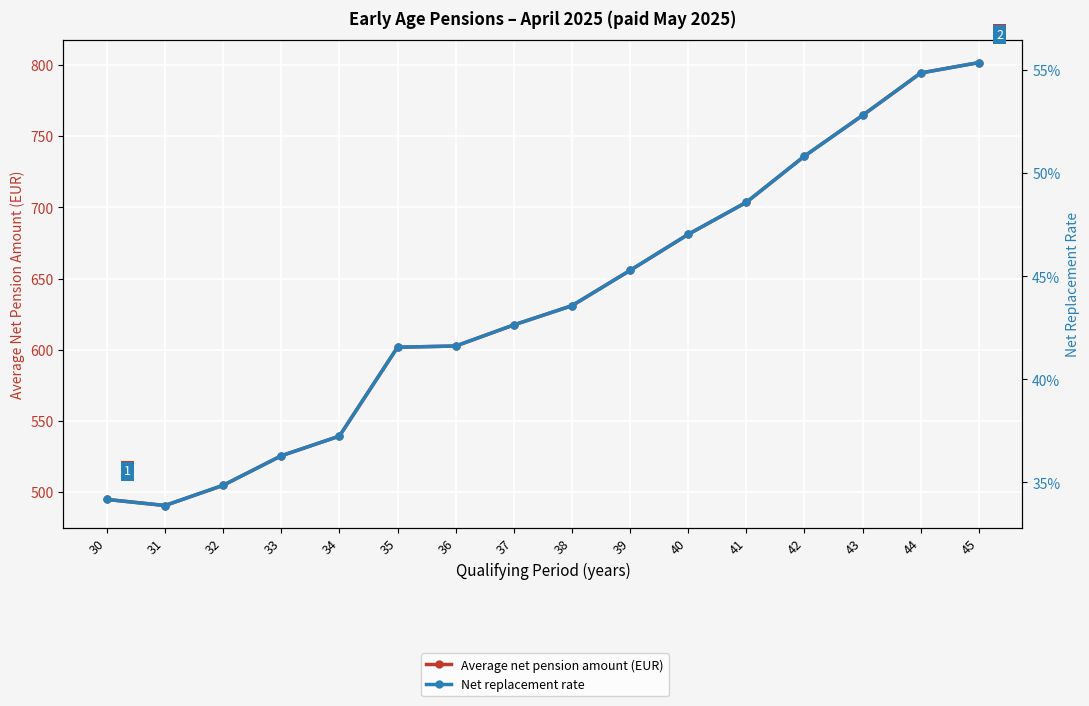

In Average net pension amount (EUR), how many points are lower than both neighbors (excluding endpoints)?

1